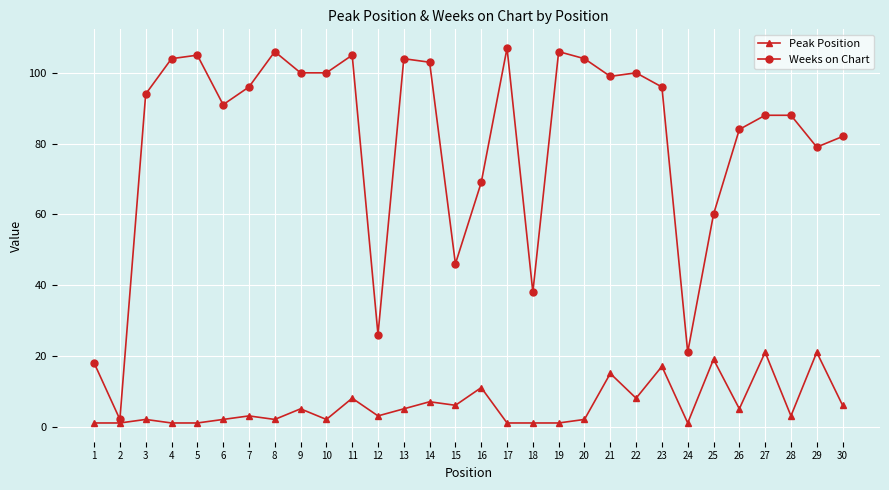

Reading left to right, list all the values displayed in this chart.

Peak Position: 1	1	2	1	1	2	3	2	5	2	8	3	5	7	6	11	1	1	1	2	15	8	17	1	19	5	21	3	21	6
Weeks on Chart: 18	2	94	104	105	91	96	106	100	100	105	26	104	103	46	69	107	38	106	104	99	100	96	21	60	84	88	88	79	82